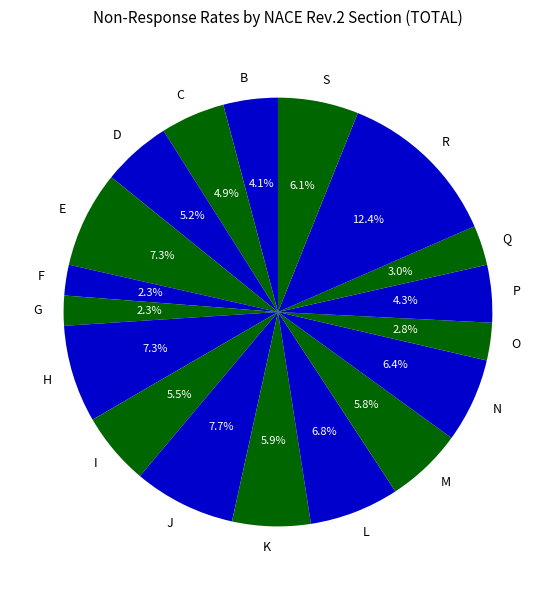

Which slice is the largest?

R